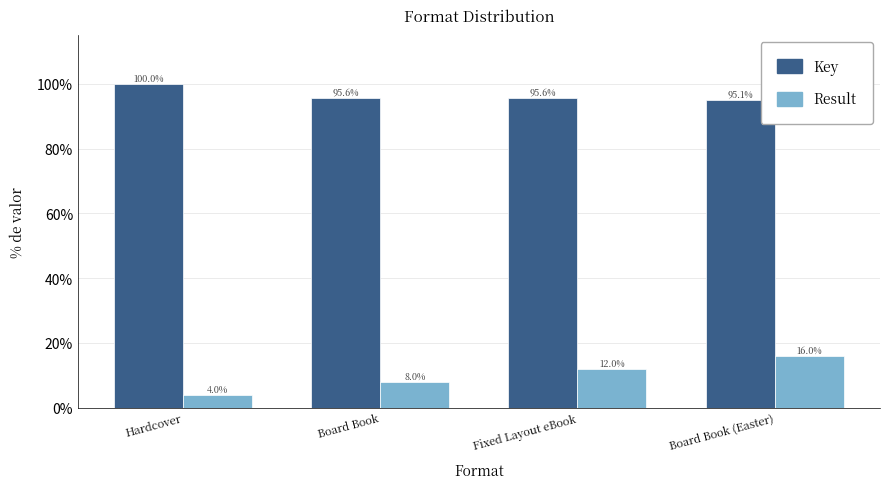

List the labels in order of Result value, largest first.

Board Book (Easter), Fixed Layout eBook, Board Book, Hardcover